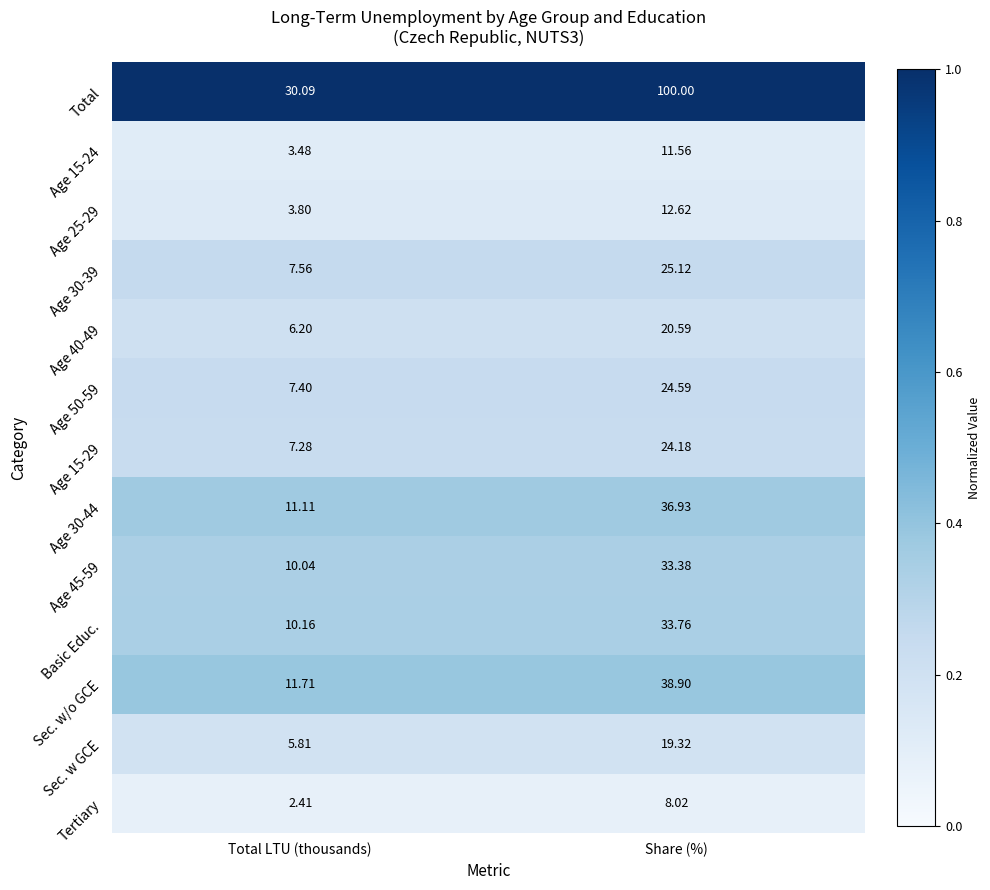

Which category has the lowest value across all series?

Total LTU (thousands)